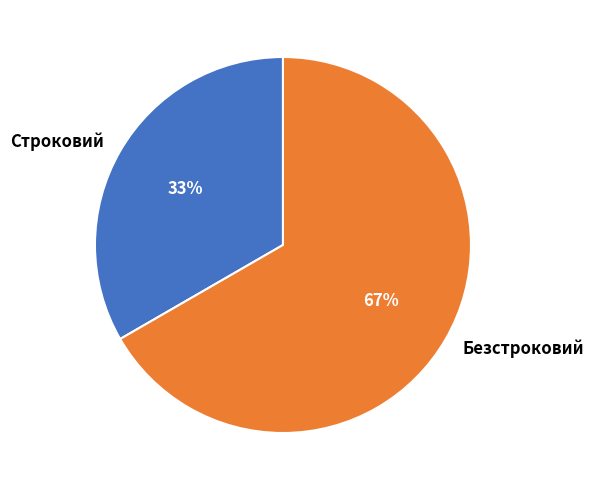

To the nearest percent, what percentage of the pie is Безстроковий?

67%